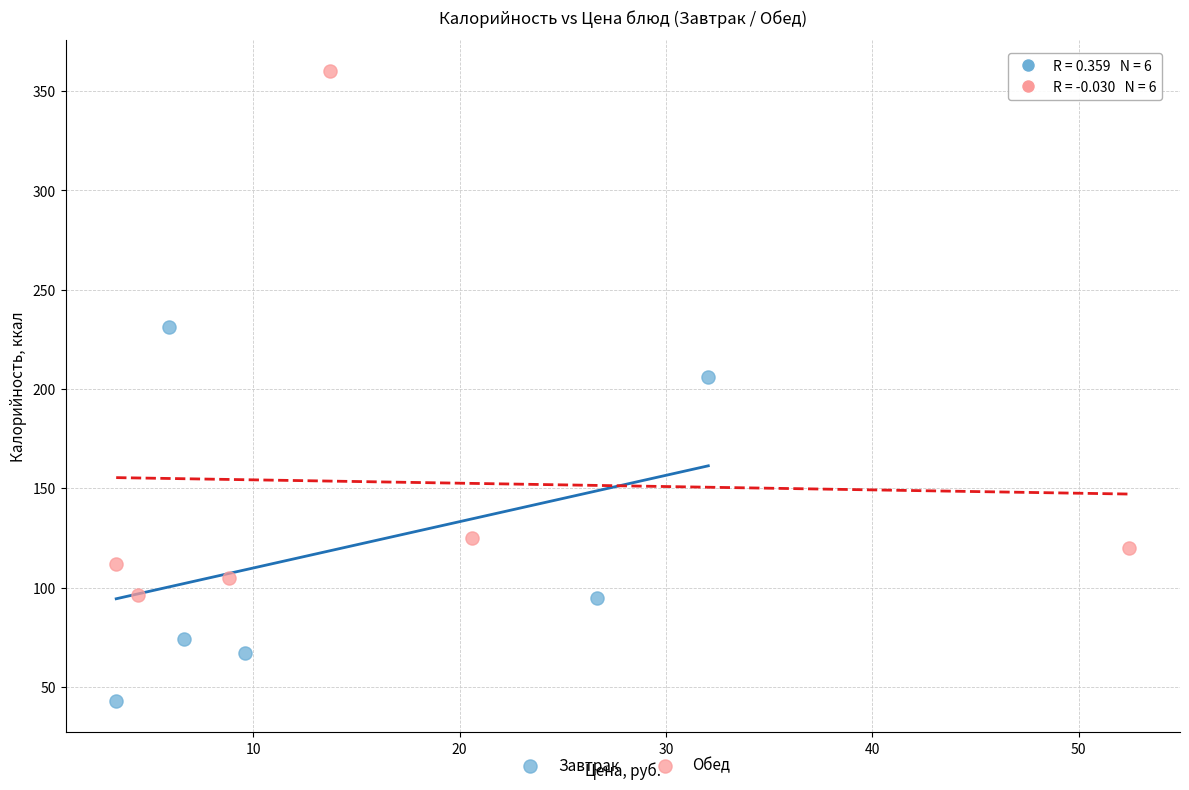

Which series reaches the minimum Y coordinate?

Завтрак